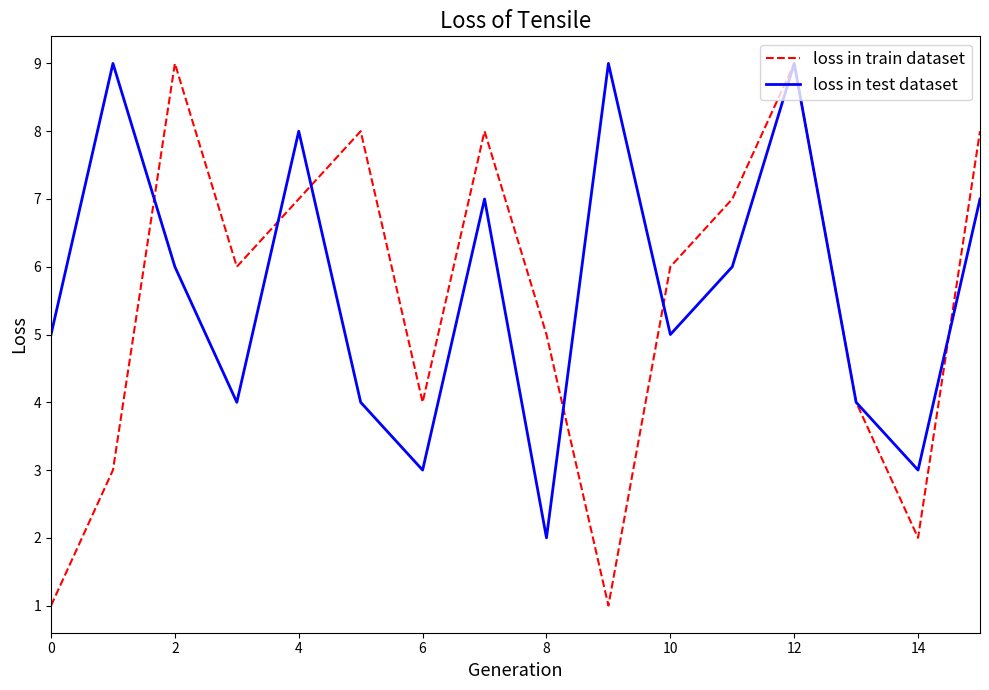

What are all the series names shown in the legend?

loss in train dataset, loss in test dataset